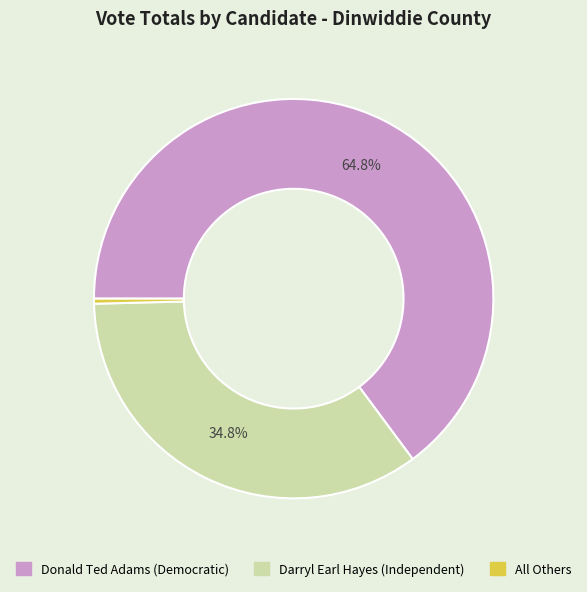

Which category has the biggest portion of the pie?

Donald Ted Adams (Democratic)